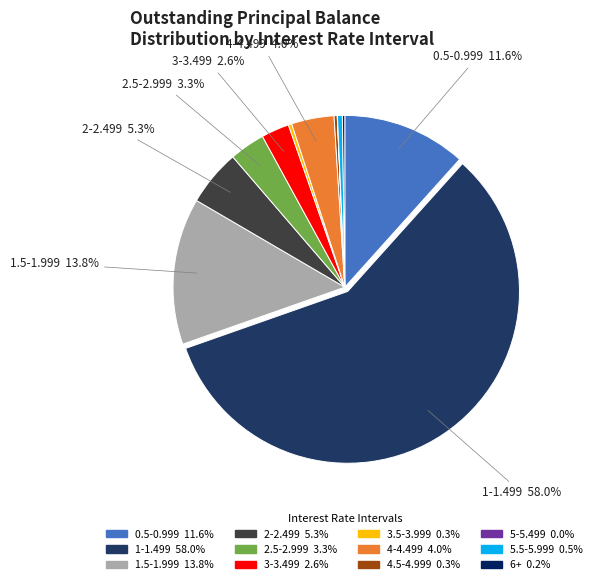

To the nearest percent, what is the average slice percentage?

8%